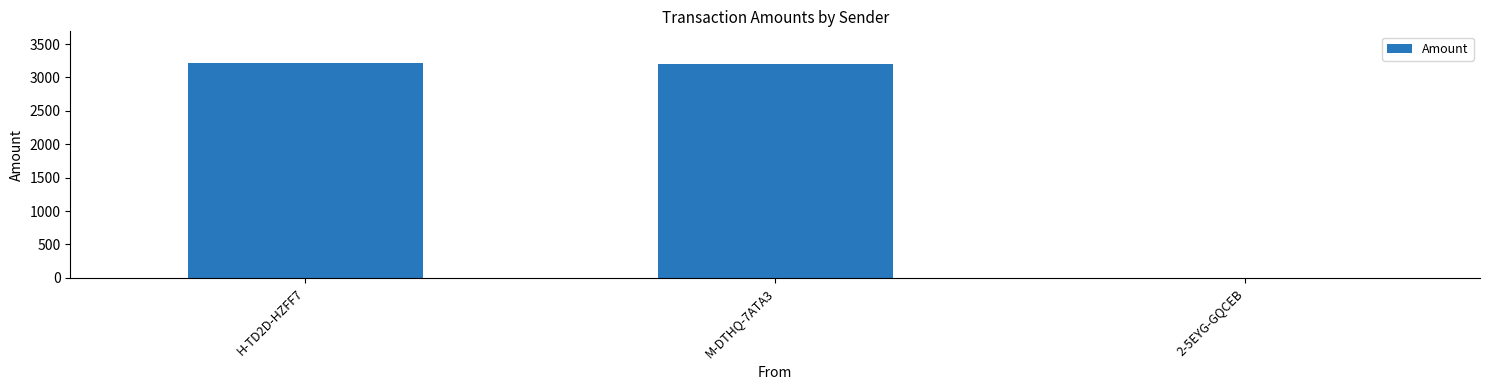

What is the sum of all values?

6419.7